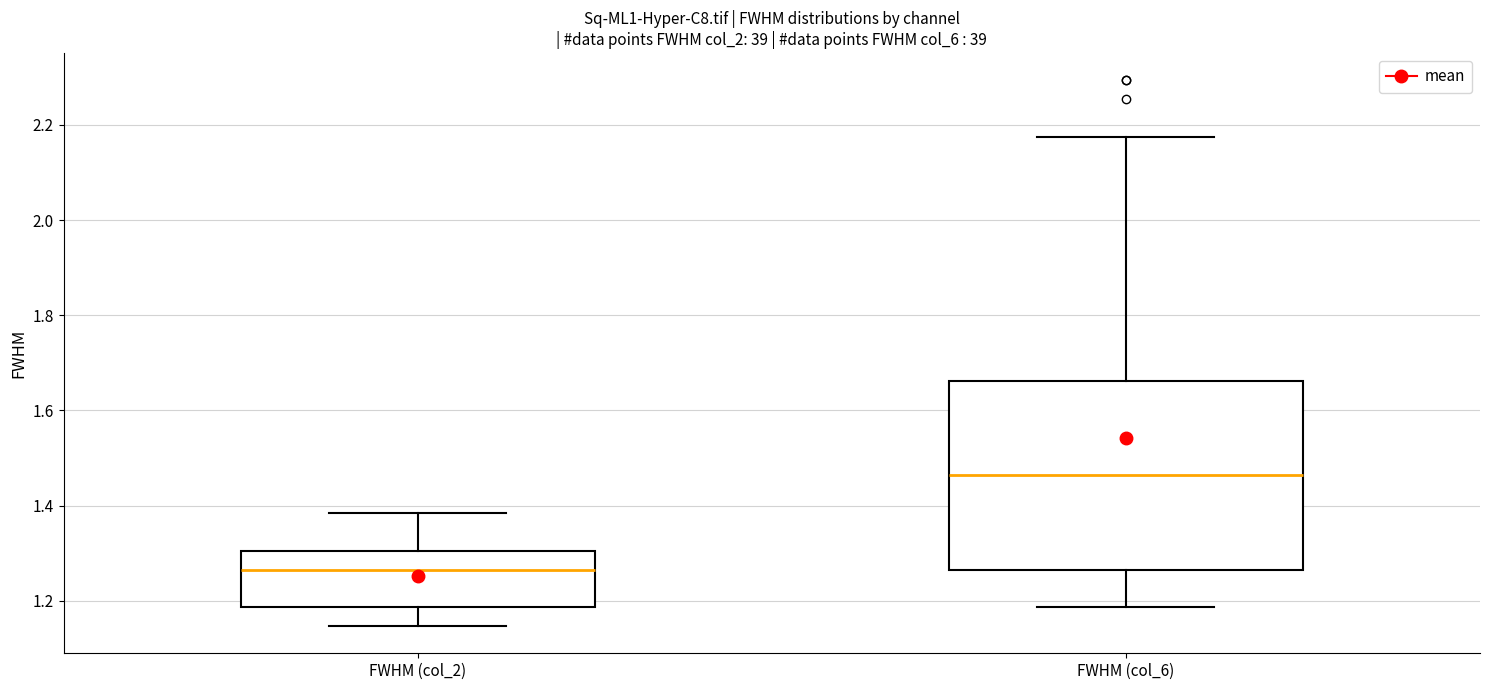

Which box has the highest median line?

FWHM (col_6)